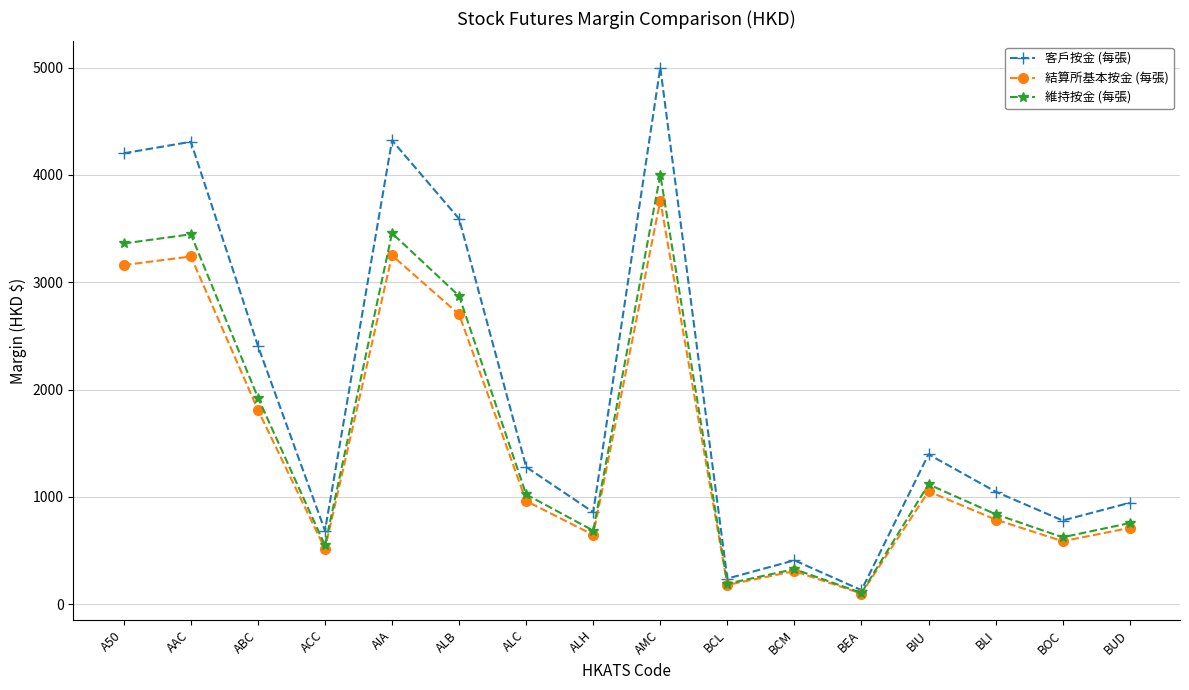

Which category has the highest value across all series?

AMC